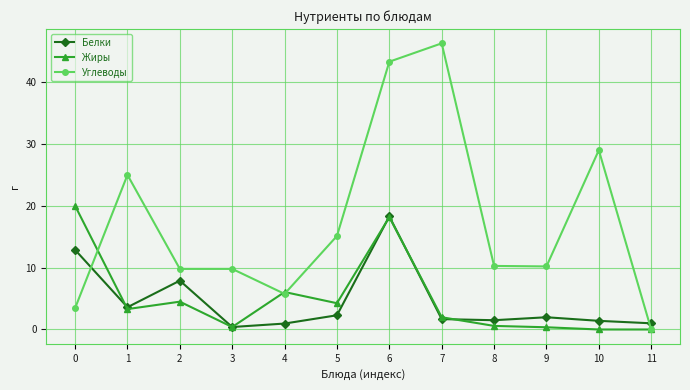

Is it true that Углеводы equals 0.0 at 11?

True